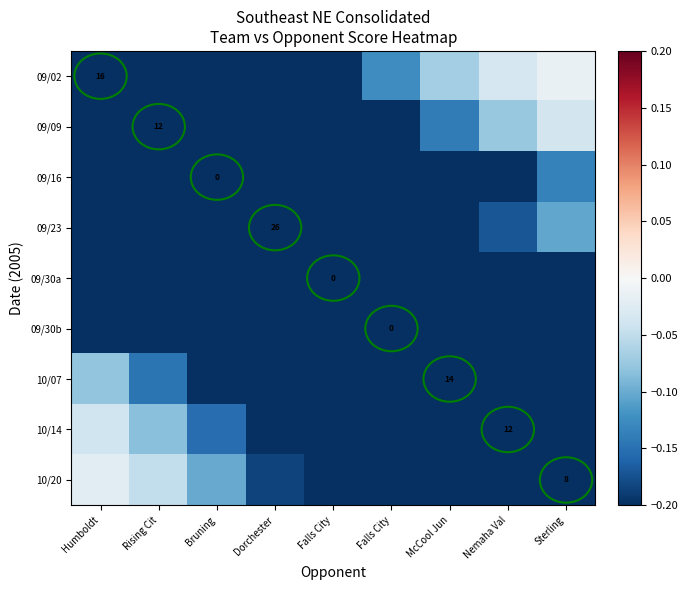

Is the value of 10/20 at Bruning greater than the value of 10/14 at Dorchester?

Yes